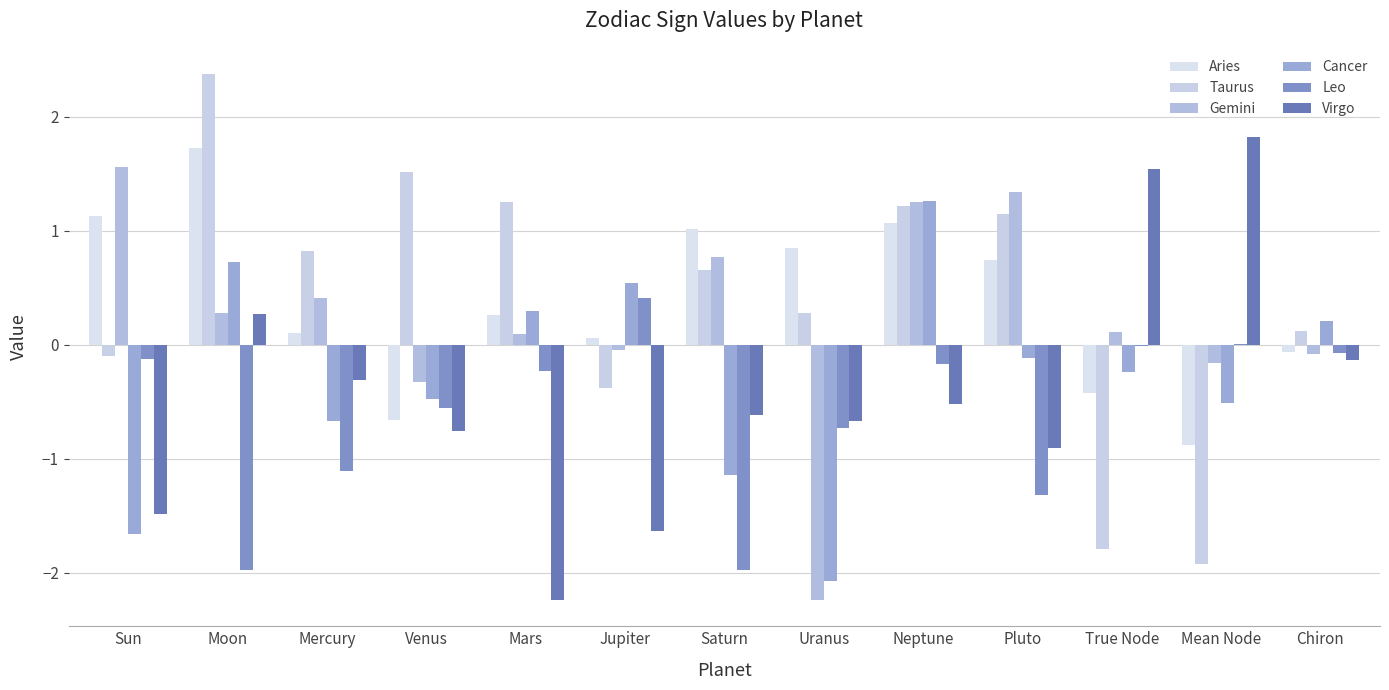

Between Sun and Moon, which series saw the biggest shift?

Taurus